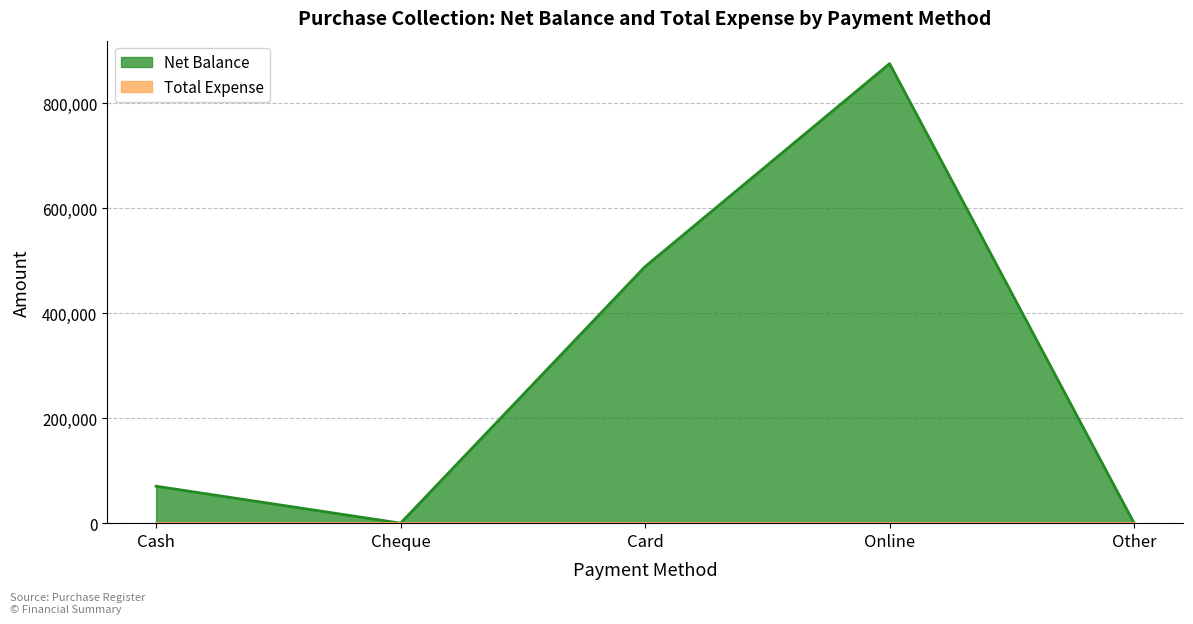

What is the label of the 1st point from the right?

Other